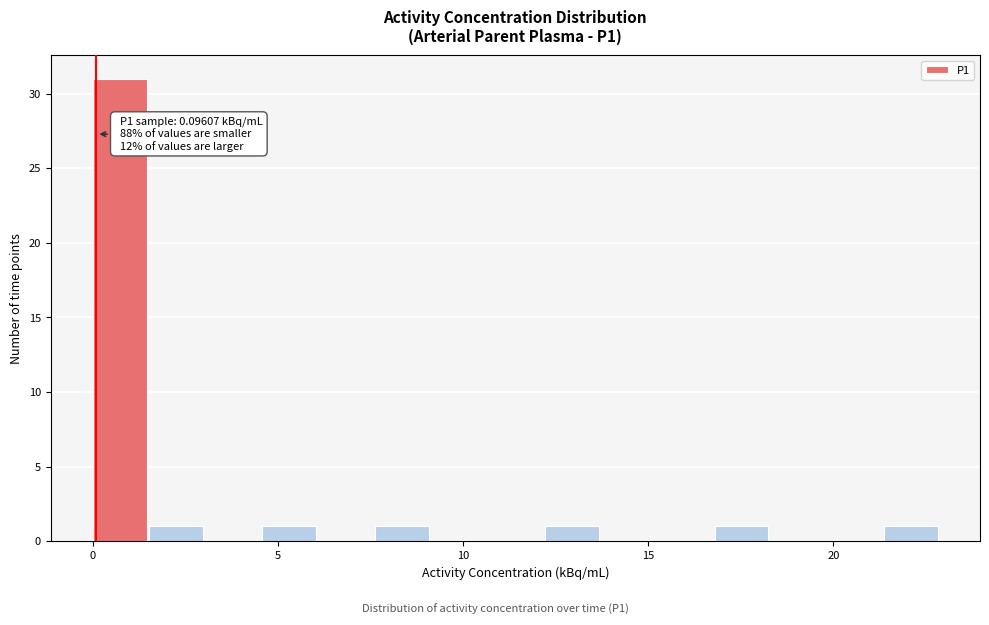

Read against the x-axis, roughly where is the centre of the tallest bar?

0.5